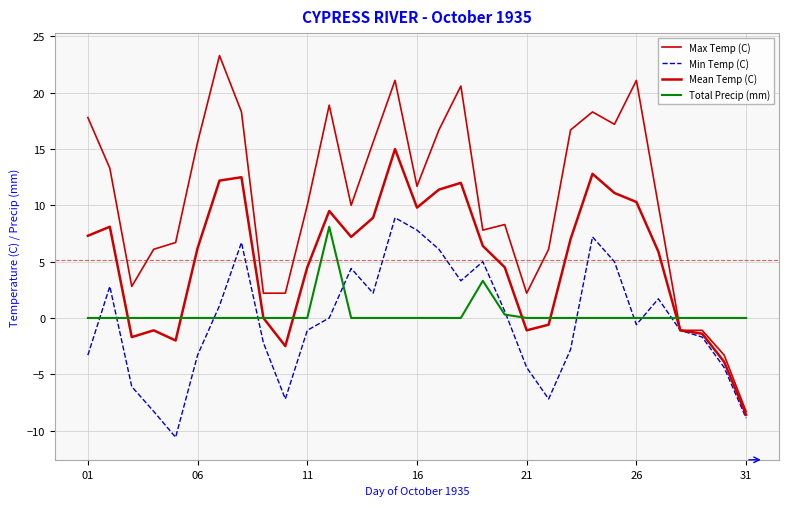

Is this an area chart (filled region under the line)?

No